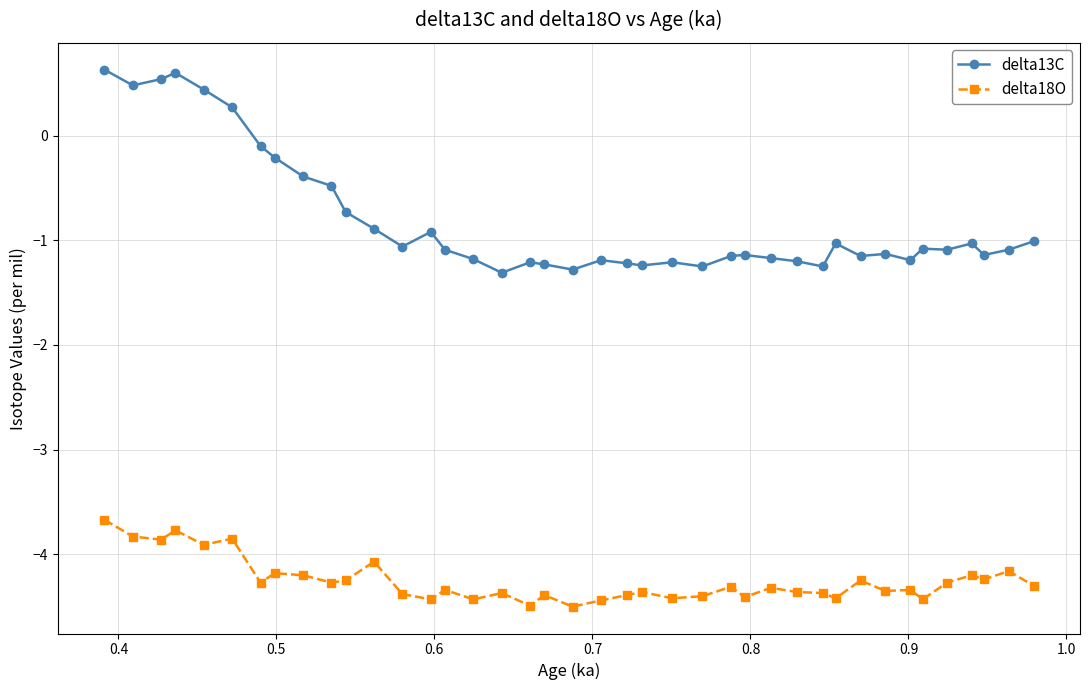

What is the value of the delta18O point at the 16th from the left?

-4.4